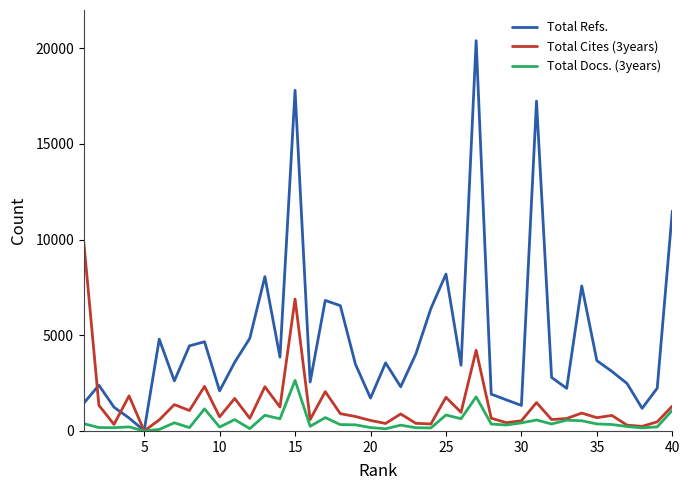

What are all the series names shown in the legend?

Total Refs., Total Cites (3years), Total Docs. (3years)